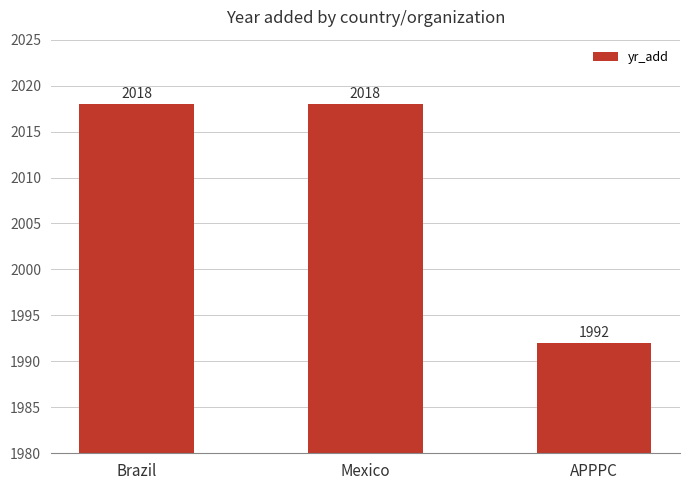

True or false: the data shows 2018 at Mexico.

True